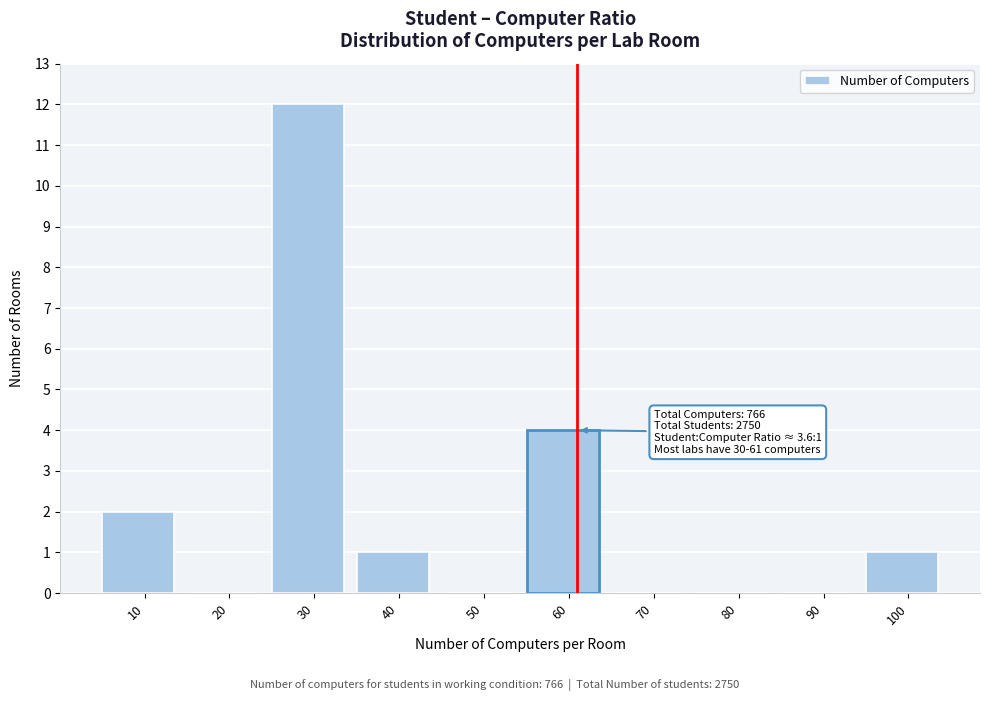

Over which range of the x-axis is the bar tallest?

25 to 35